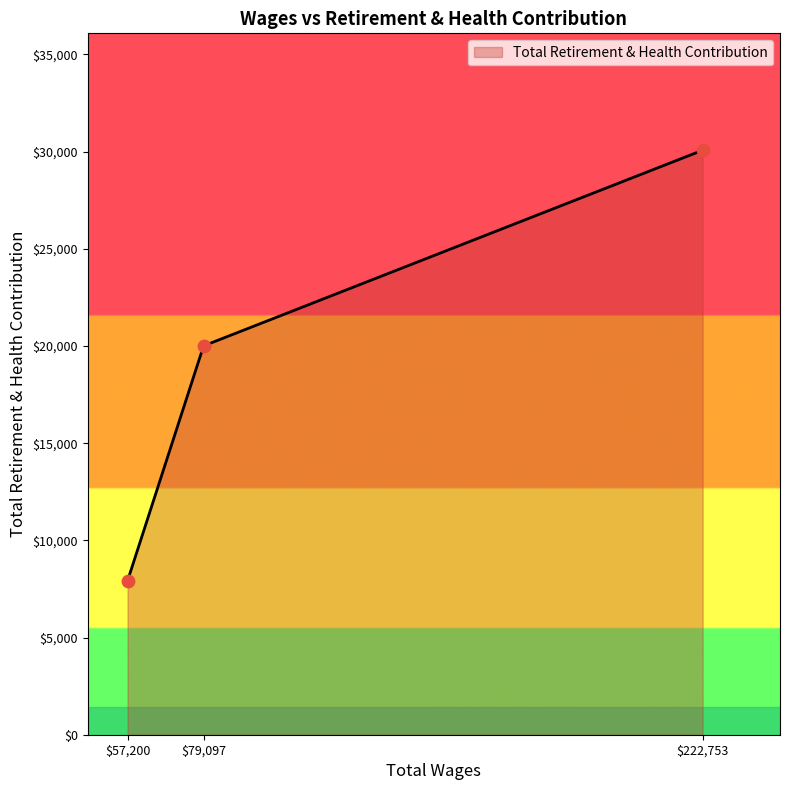

What is the change in value from 222753.0 to 79097.0?

-10066